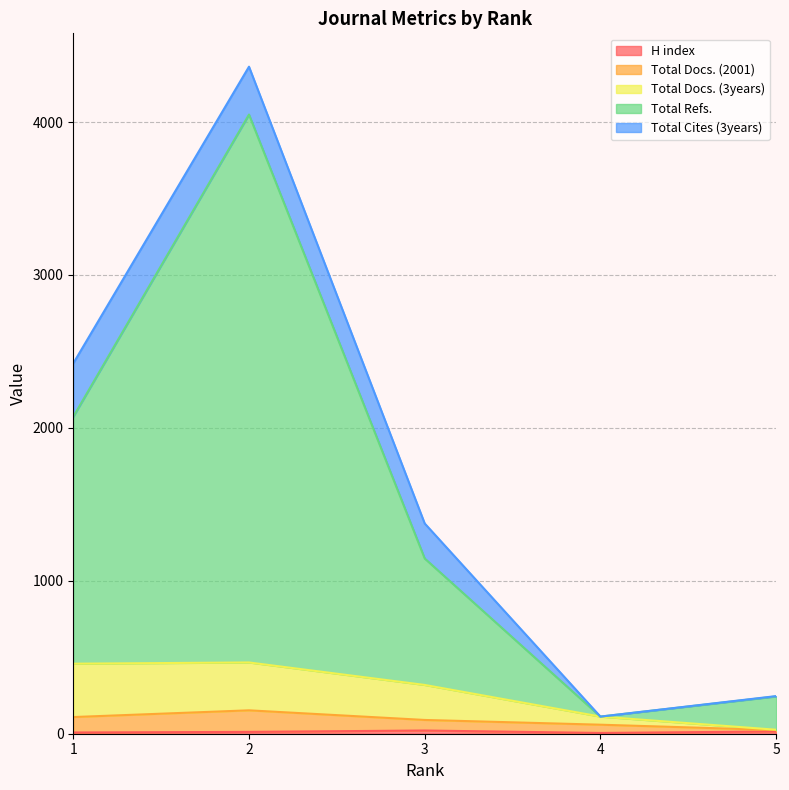

How many interior local valleys does the Total Refs. series have?

1